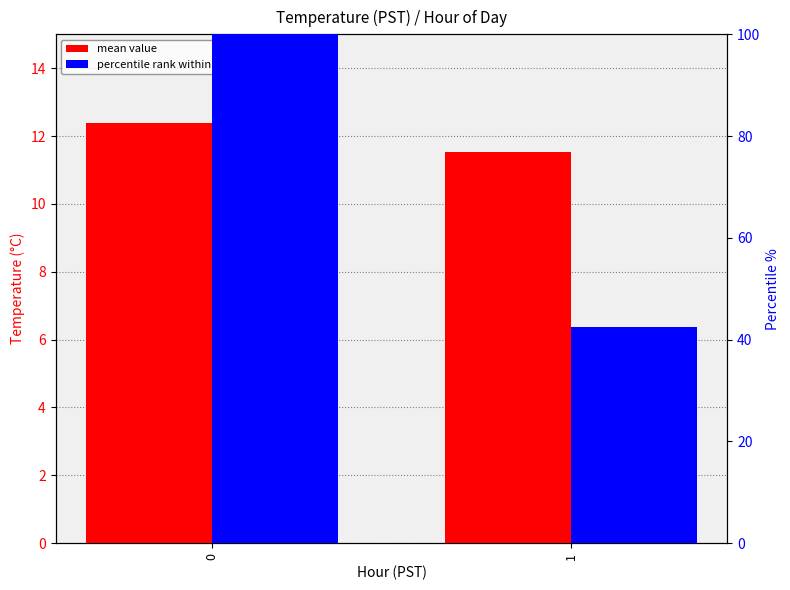

What is the difference between the highest and lowest values at 1?

31.0